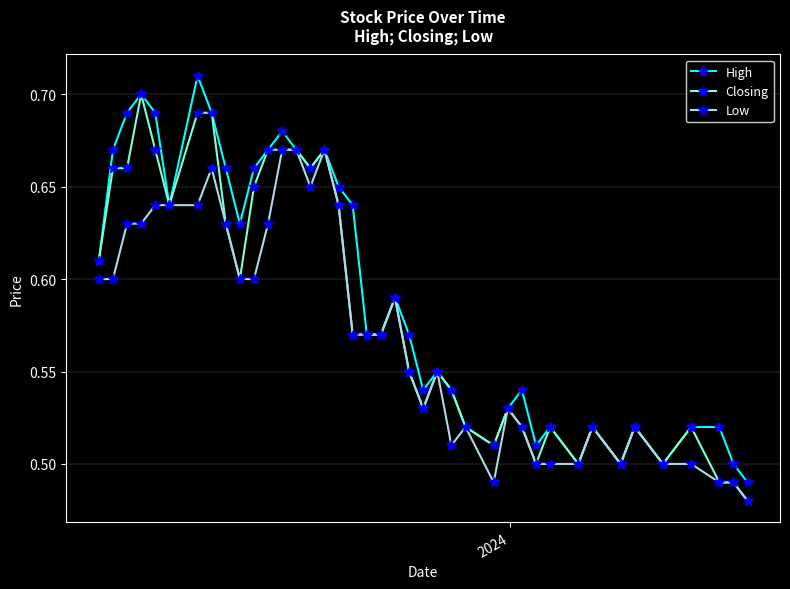

How many Closing values are between 0 and 1?

40